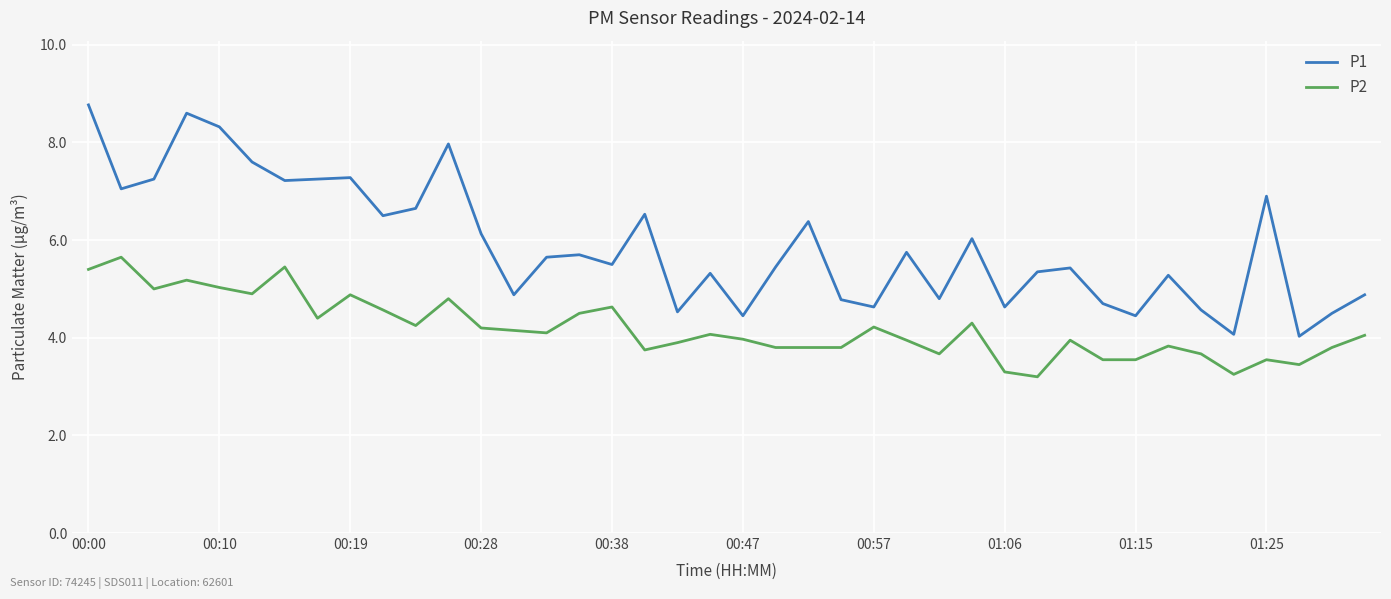

Which series has the largest total across all categories?

P1